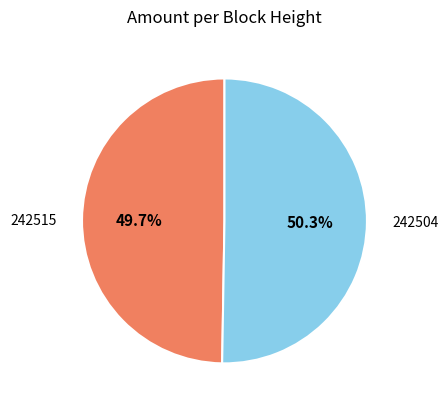

Is there a majority slice in this chart?

Yes